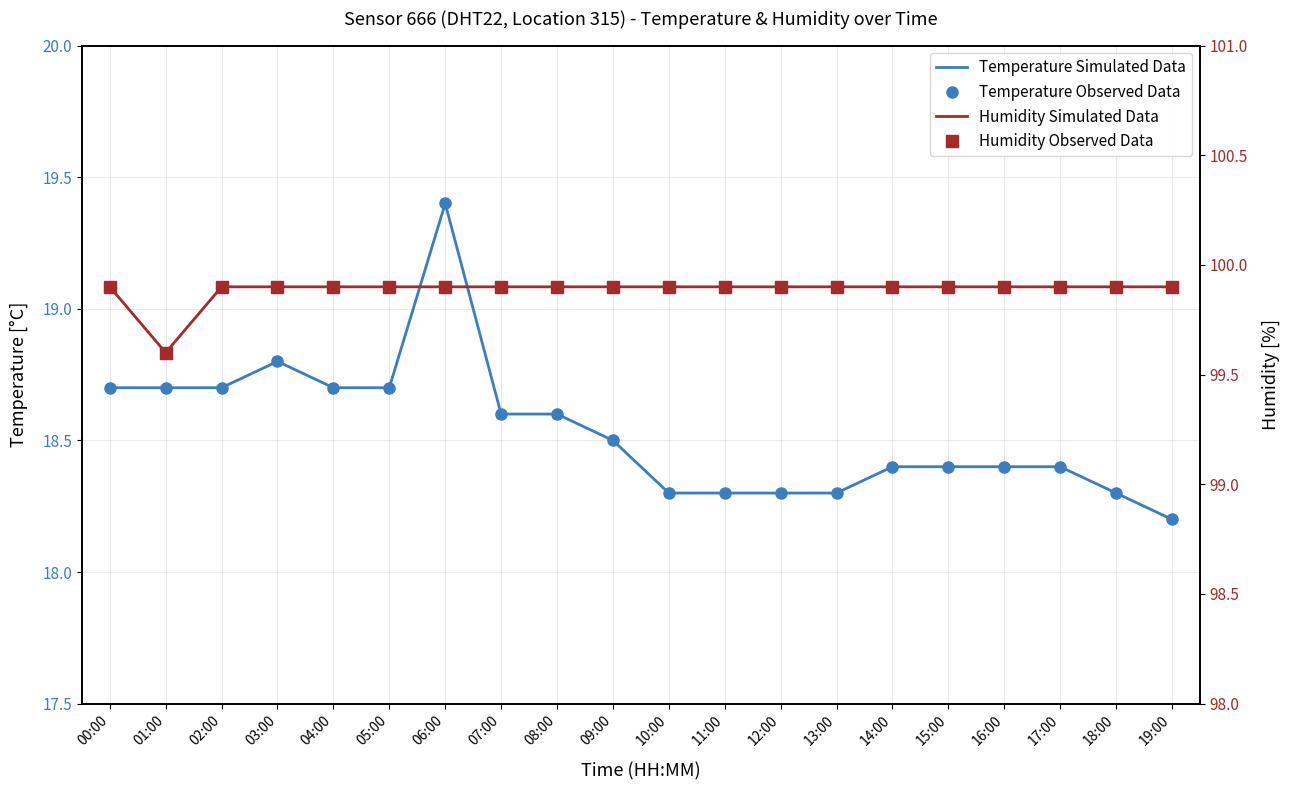

Which series has the largest total across all categories?

Humidity Simulated Data